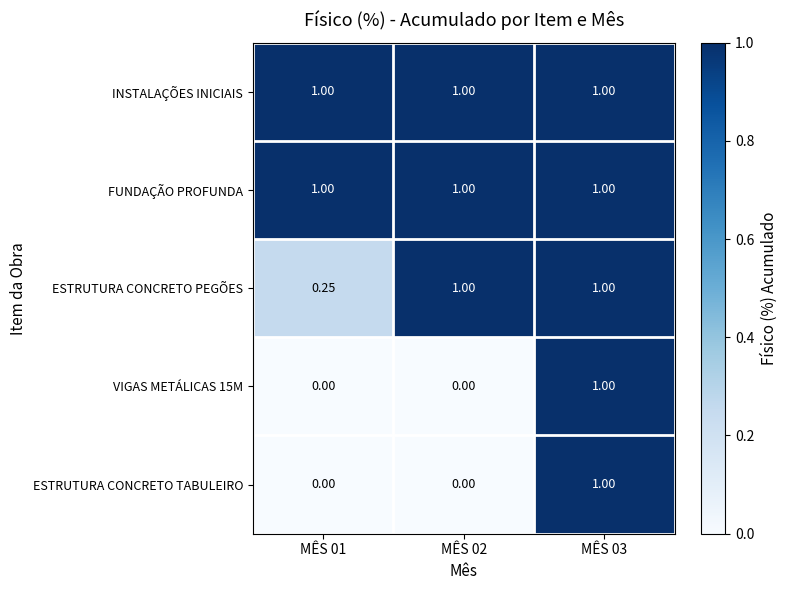

Which series has the largest range (max minus min)?

VIGAS METÁLICAS 15M